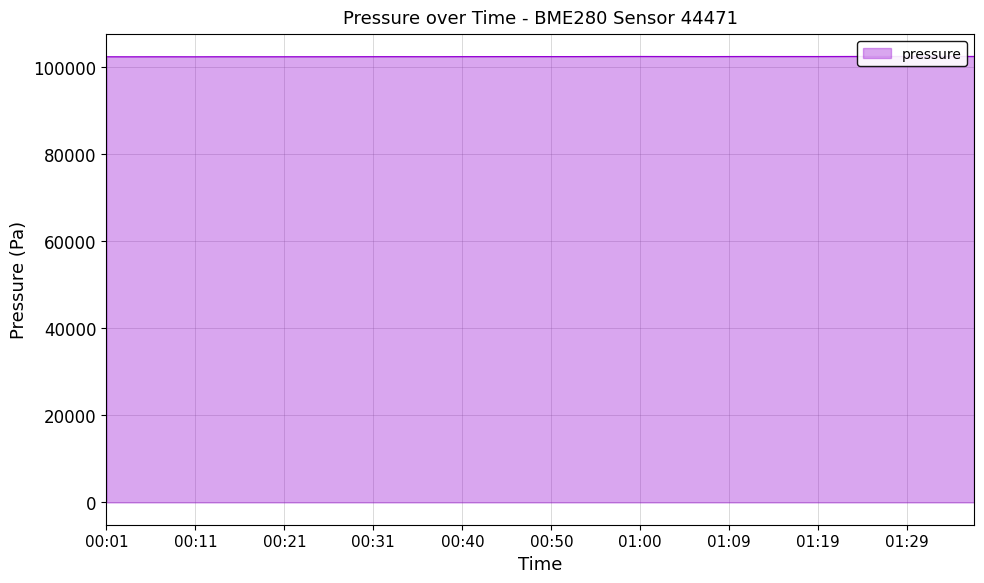

List the labels in order of value, largest first.

01:29, 01:36, 01:27, 01:24, 01:31, 01:34, 01:00, 01:12, 01:22, 00:57, 01:02, 01:17, 01:09, 01:19, 01:14, 01:05, 00:55, 00:48, 00:50, 00:45, 01:07, 00:52, 00:43, 00:40, 00:33, 00:31, 00:38, 00:35, 00:28, 00:25, 00:13, 00:23, 00:16, 00:21, 00:18, 00:01, 00:06, 00:08, 00:11, 00:03